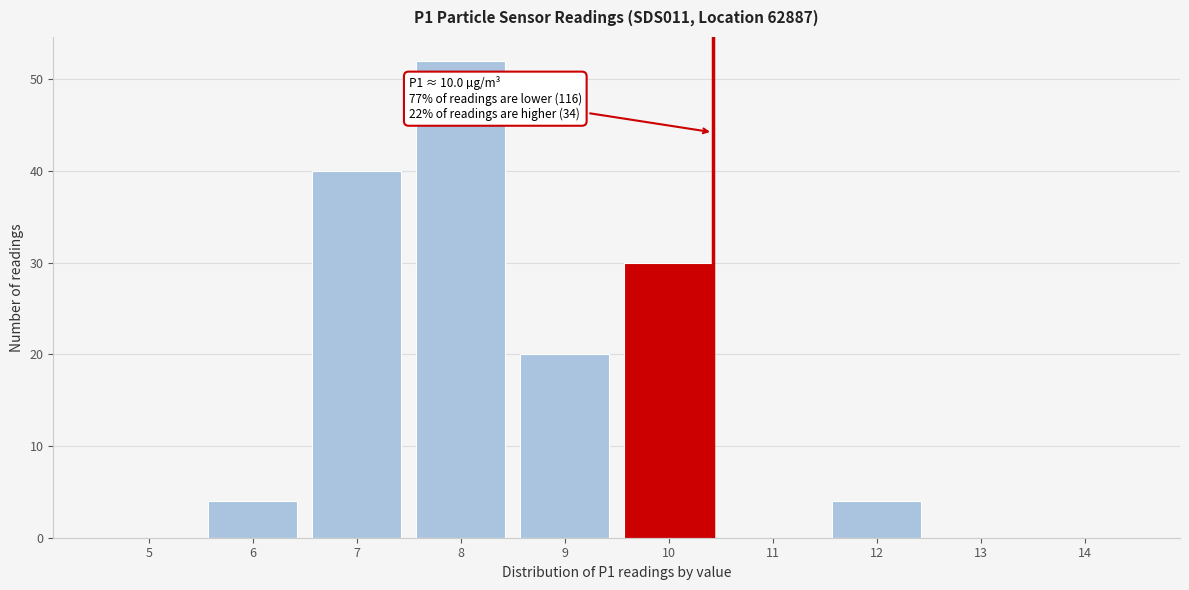

Reading left to right, list all the values displayed in this chart.

5=0	6=4	7=40	8=52	9=20	10=30	11=0	12=4	13=0	14=0